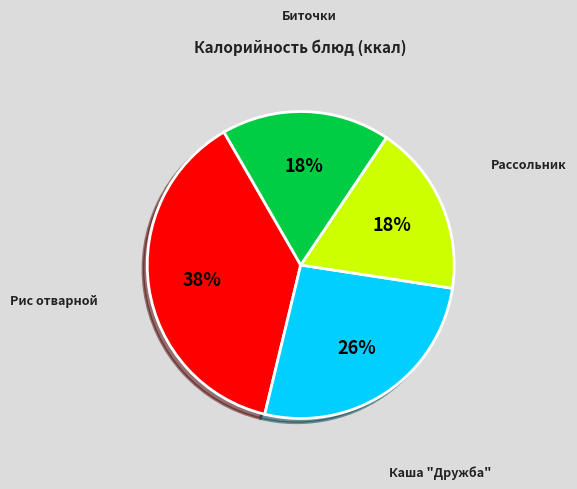

Do Каша "Дружба" and Рассольник together represent more than half of the pie?

No